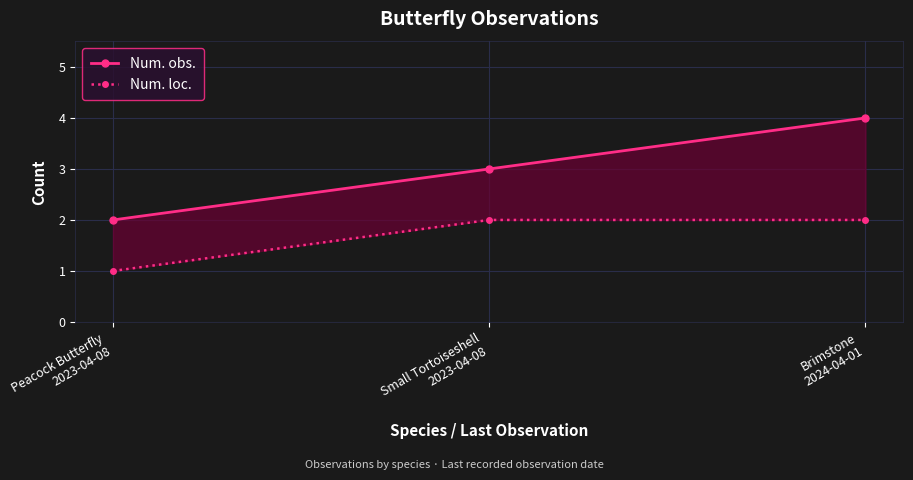

What is the label of the 3rd point from the left?

Brimstone
2024-04-01